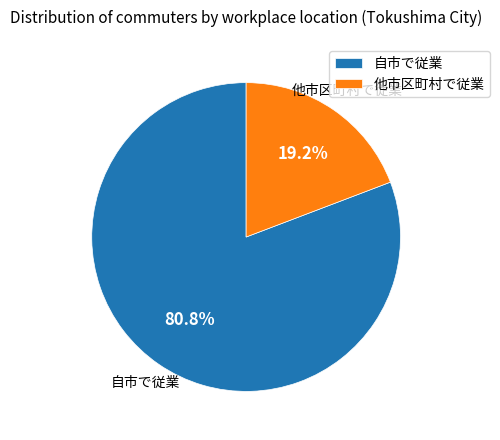

How many segments does this pie chart have?

2